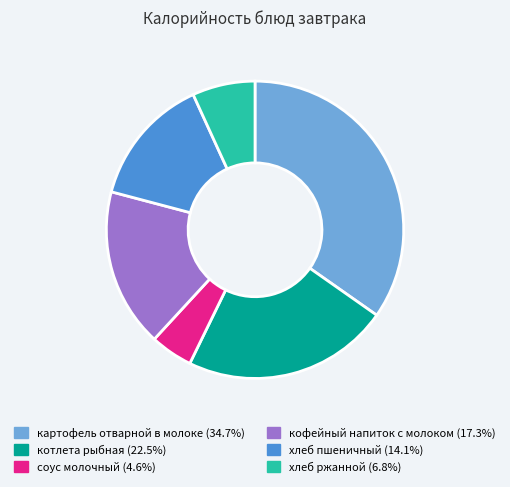

Rank the categories by value from lowest to highest.

соус молочный, хлеб ржанной, хлеб пшеничный, кофейный напиток с молоком, котлета рыбная, картофель отварной в молоке